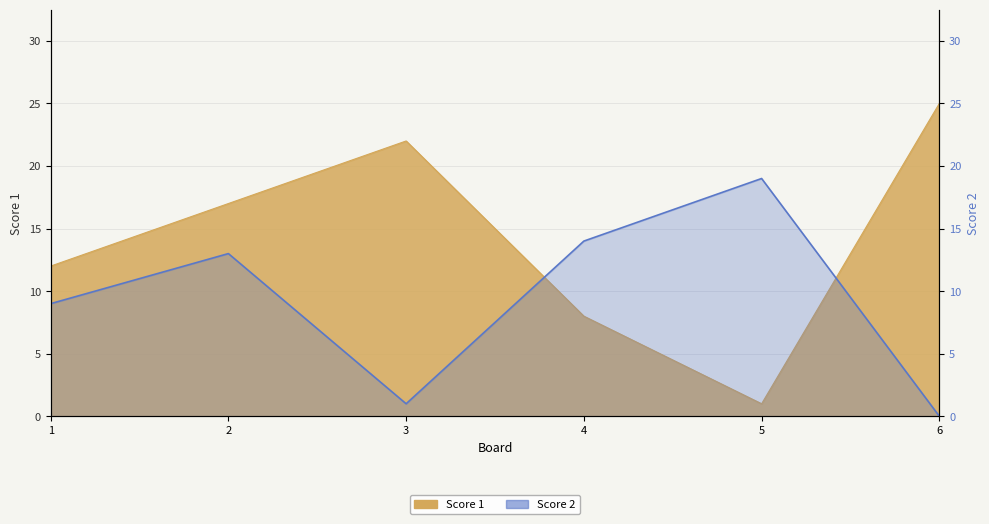

The value at 5 is 29. True or false?

False